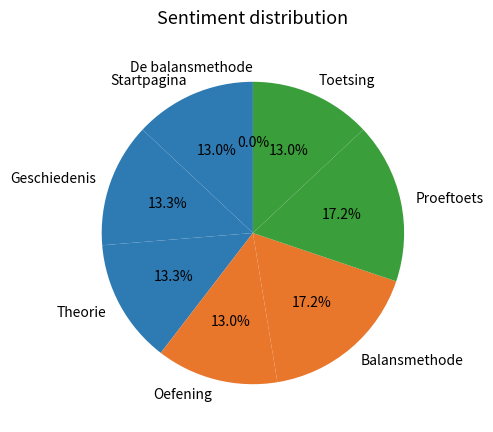

To the nearest percent, what is the combined percentage of Toetsing and Proeftoets?

30%